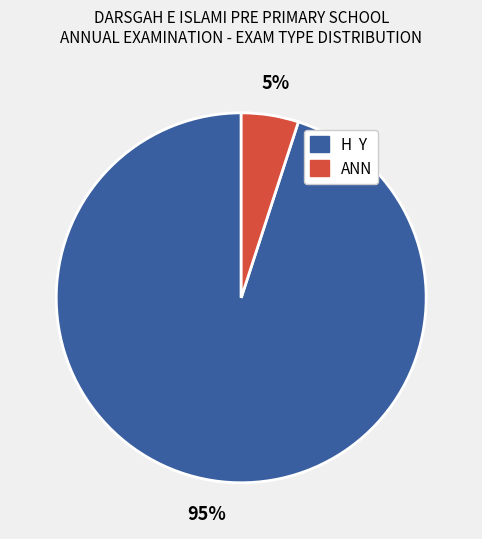

What percentage is the ANN slice, to the nearest percent?

5%